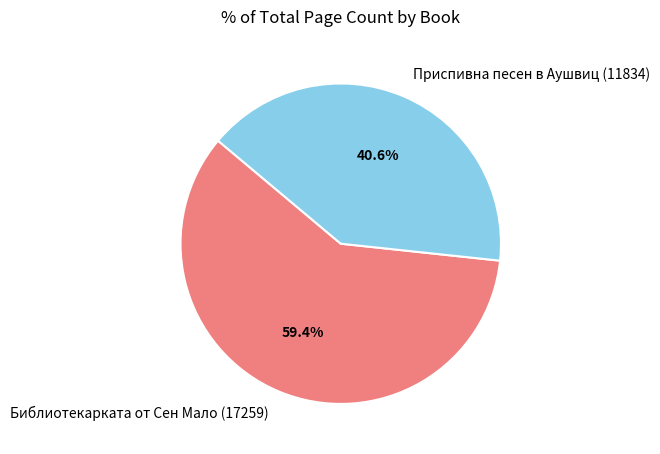

Which slice is the largest?

Библиотекарката от Сен Мало (17259)